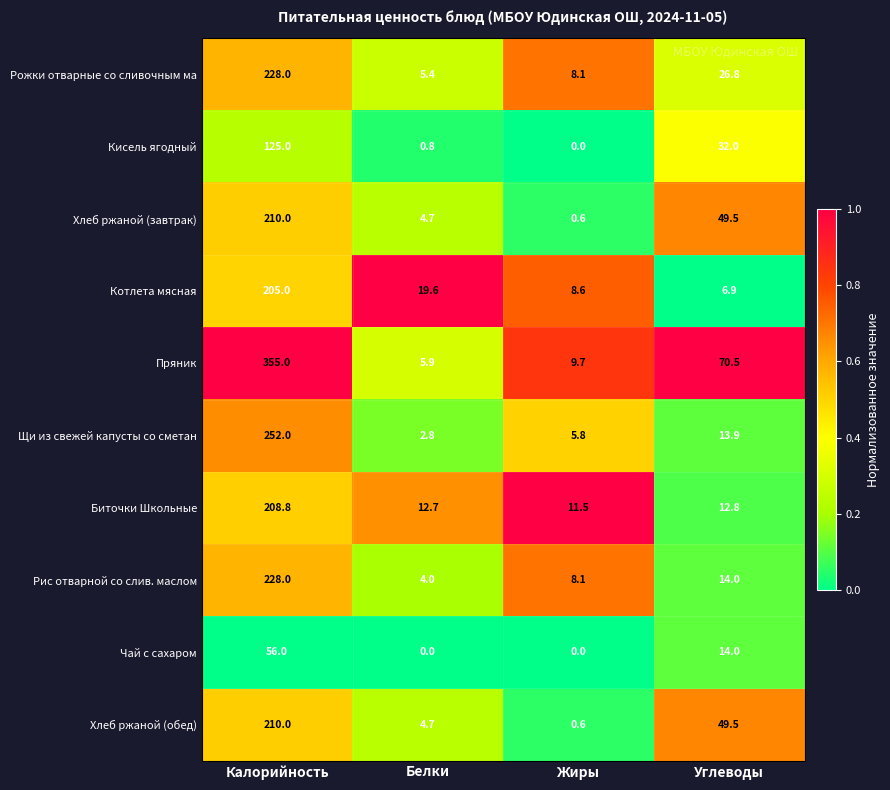

What is the sum of all Рис отварной со слив. маслом values?

254.1